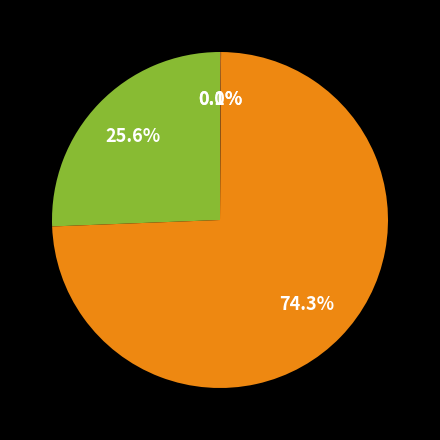

Does any single category account for the majority?

Yes